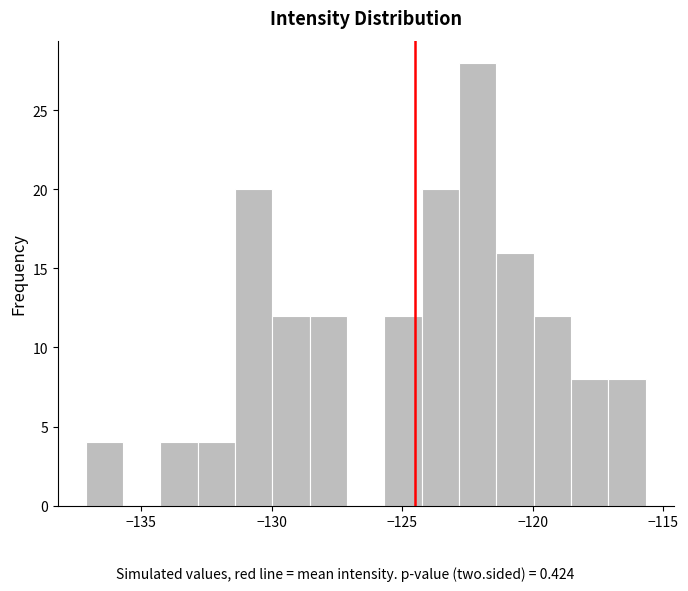

Around what value on the x-axis is the tallest bar? Give the approximate position of its centre, as read against the axis.

-122.0